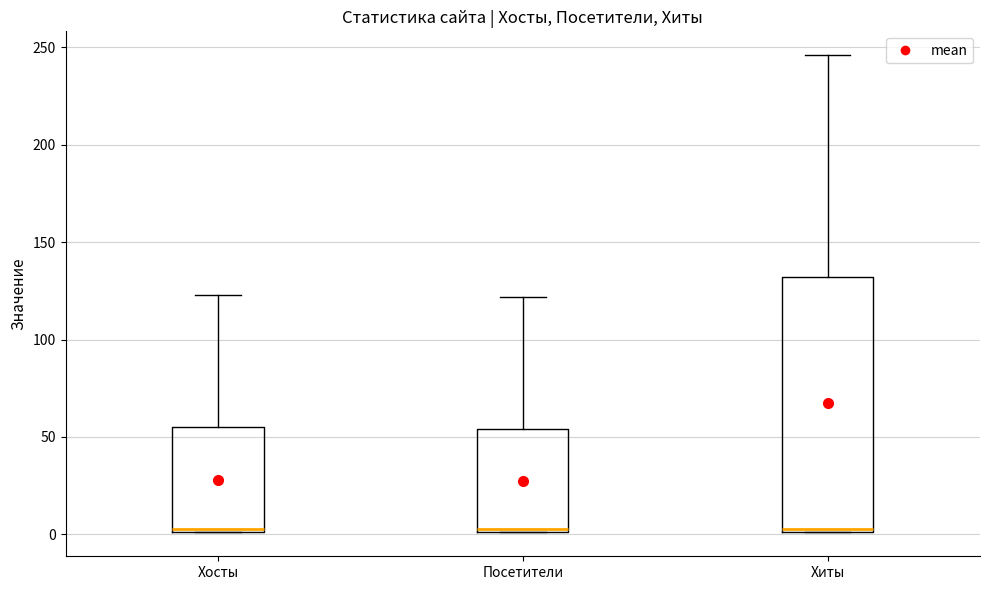

Comparing the boxes themselves (not the whiskers), which one is the tallest?

Хиты